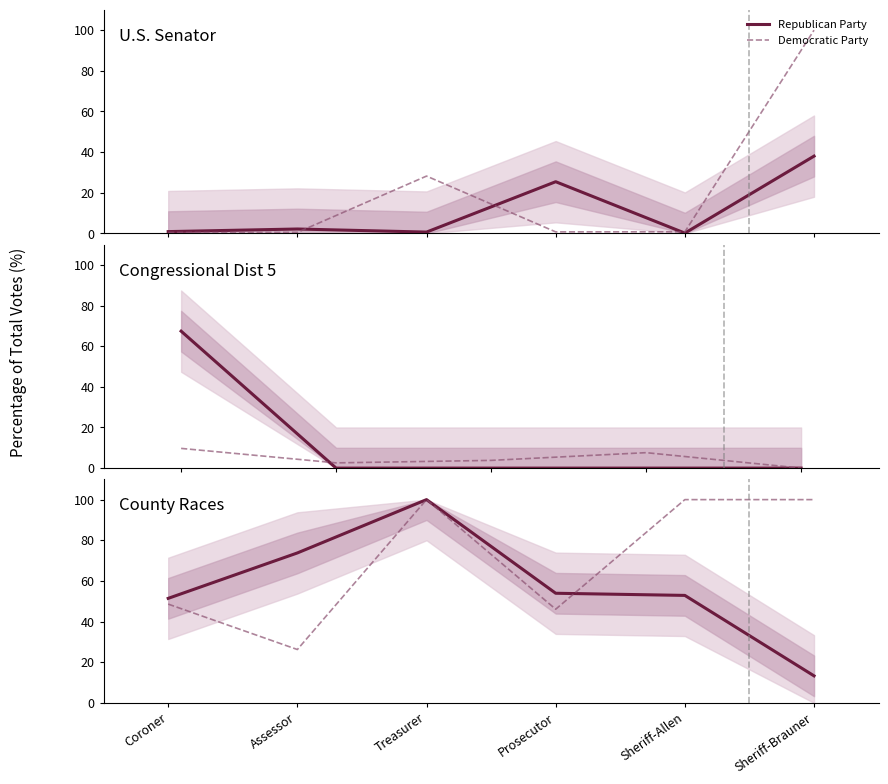

What value does the Republican Party series have at Sheriff-Allen?

52.9